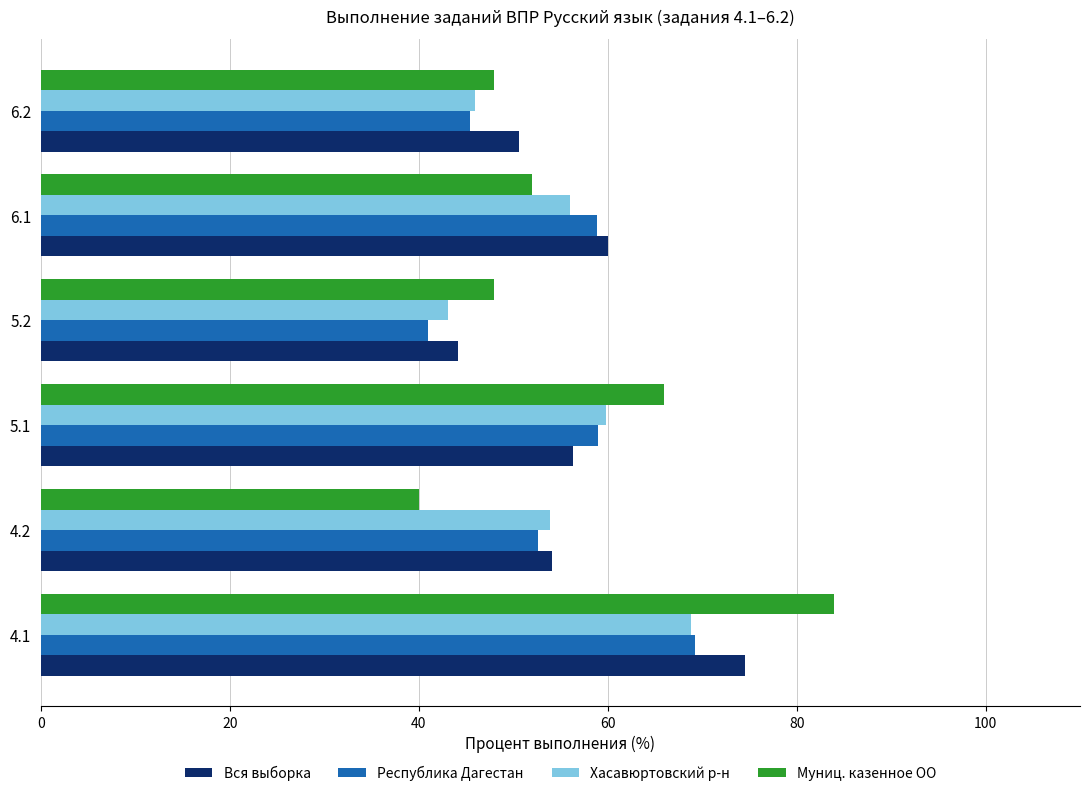

What is the maximum value shown in the chart?

84.0